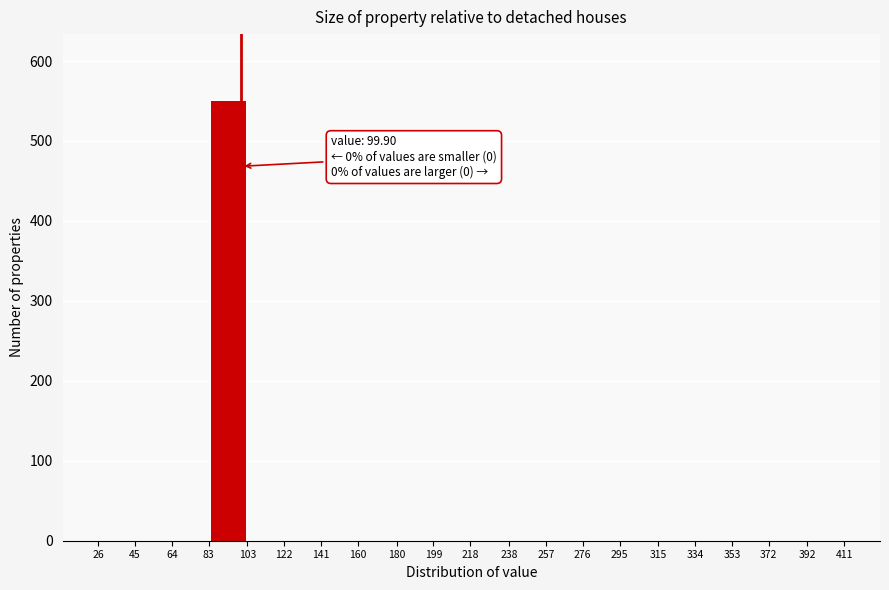

Over which range of the x-axis is the bar tallest?

83 to 103